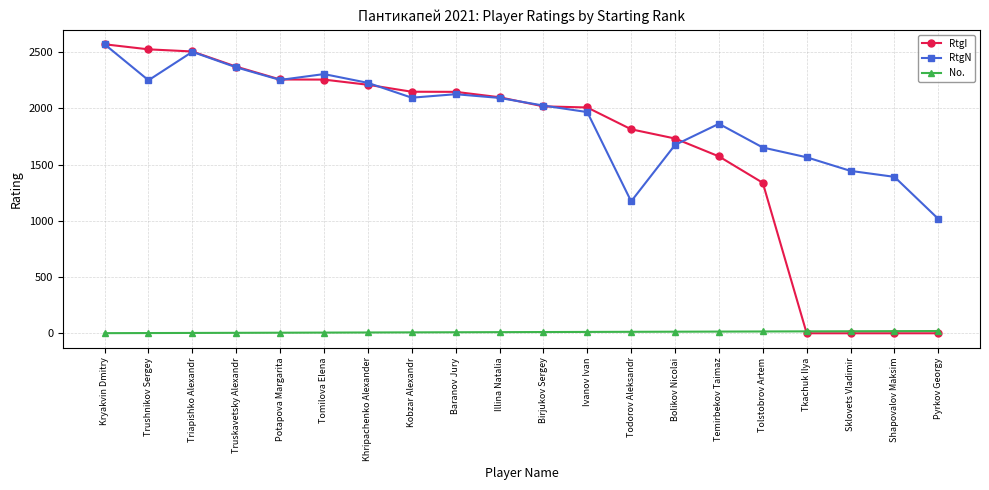

What is the difference between the RtgN values at Ivanov Ivan and Baranov Jury?

159